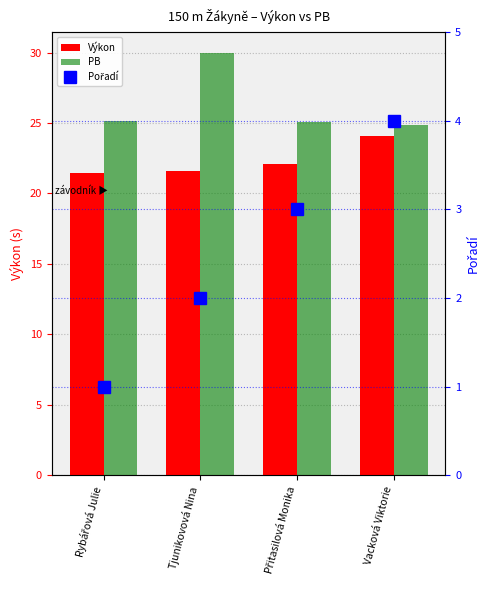

At which category is the sum across all series the highest?

Tjunikovová Nina